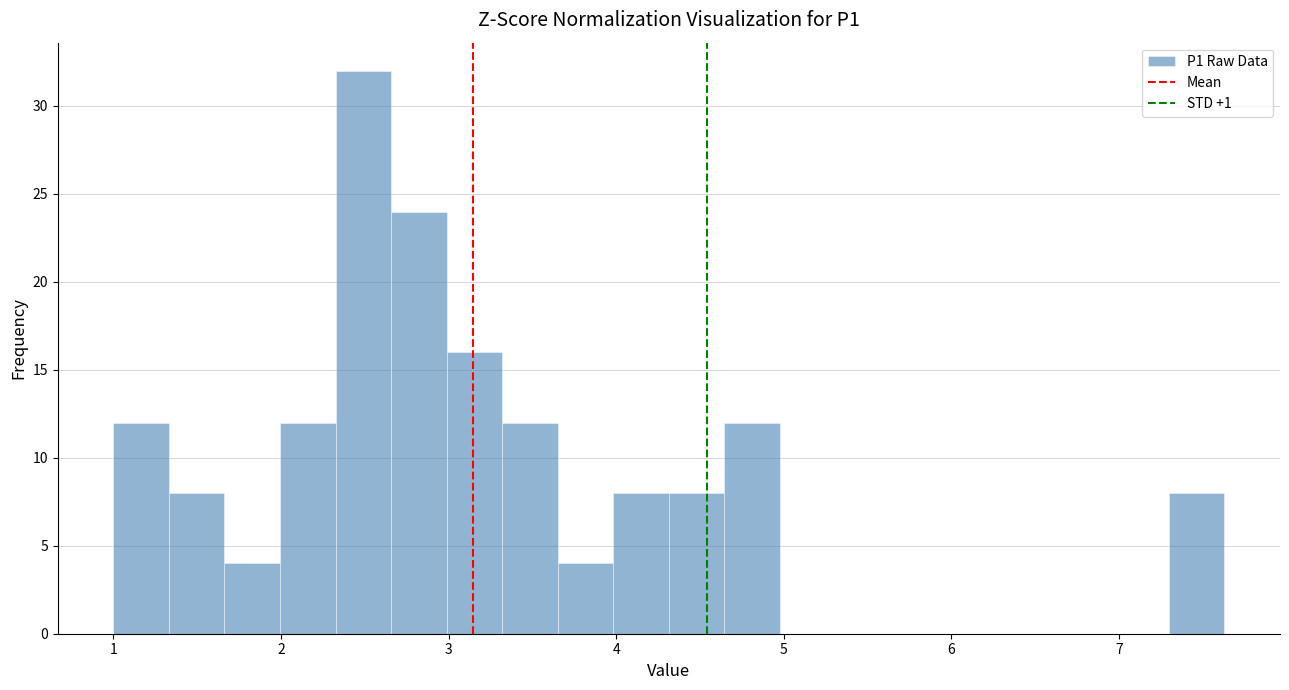

Read against the x-axis, roughly where is the centre of the tallest bar?

2.5